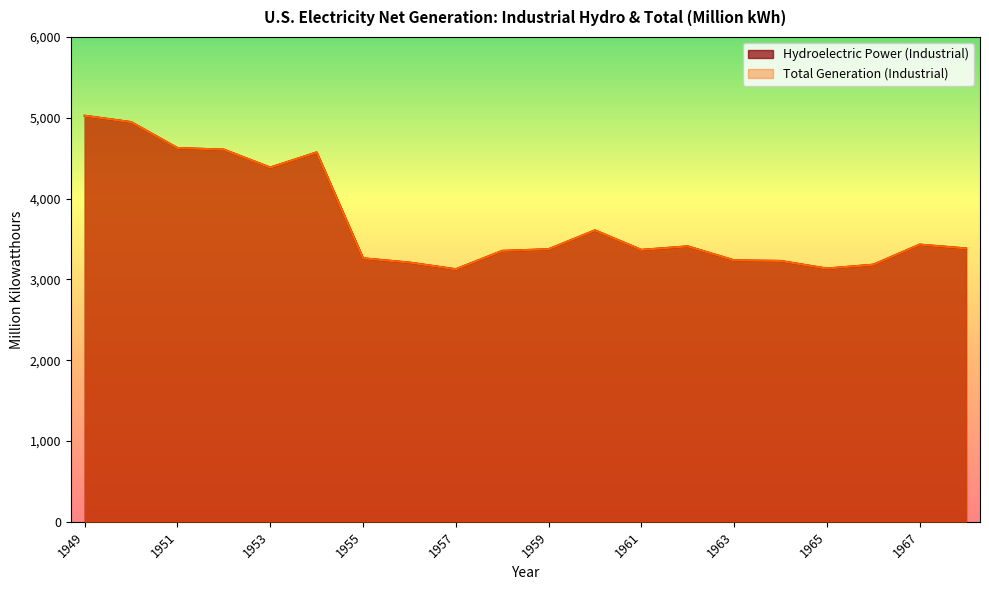

True or false: Hydroelectric Power (Industrial) and Total Generation (Industrial) cross at least once.

False